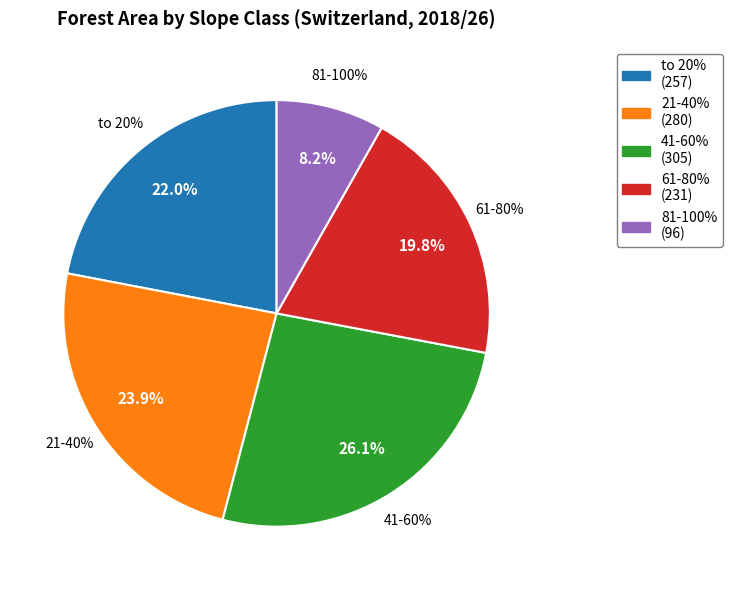

The to 20% slice represents 12% of the pie. True or false?

False